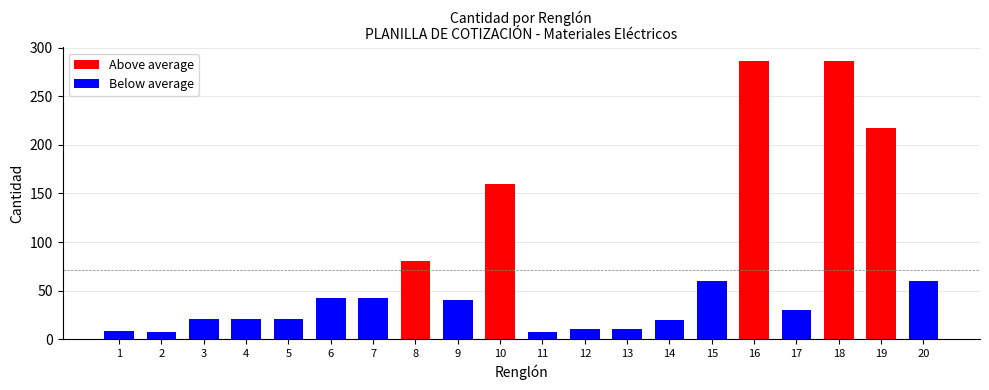

Which label corresponds to the largest value in the chart?

16